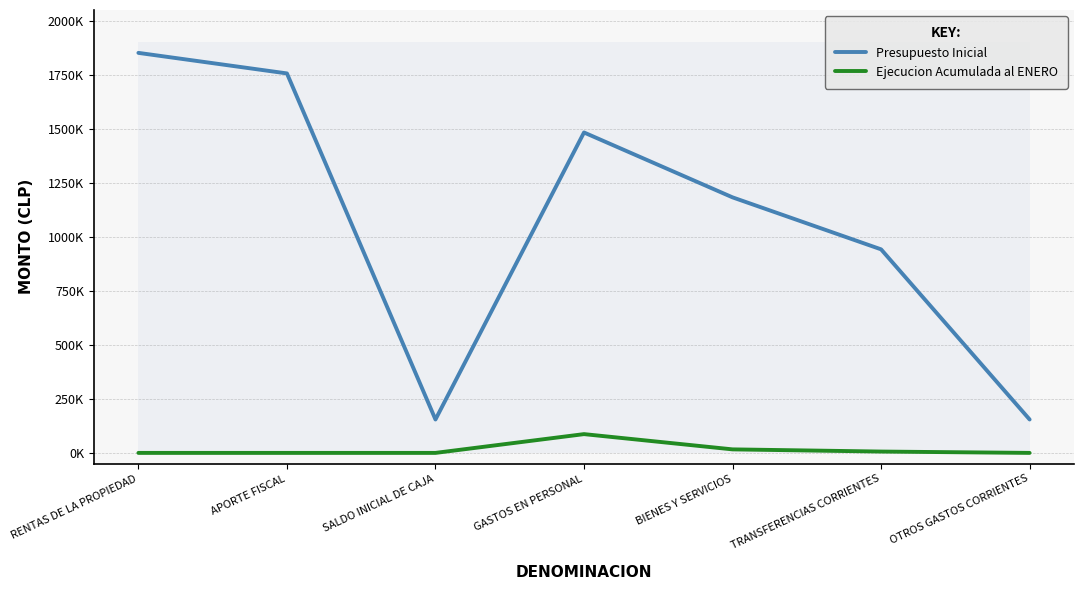

True or false: Presupuesto Inicial and Ejecucion Acumulada al ENERO cross at least once.

False